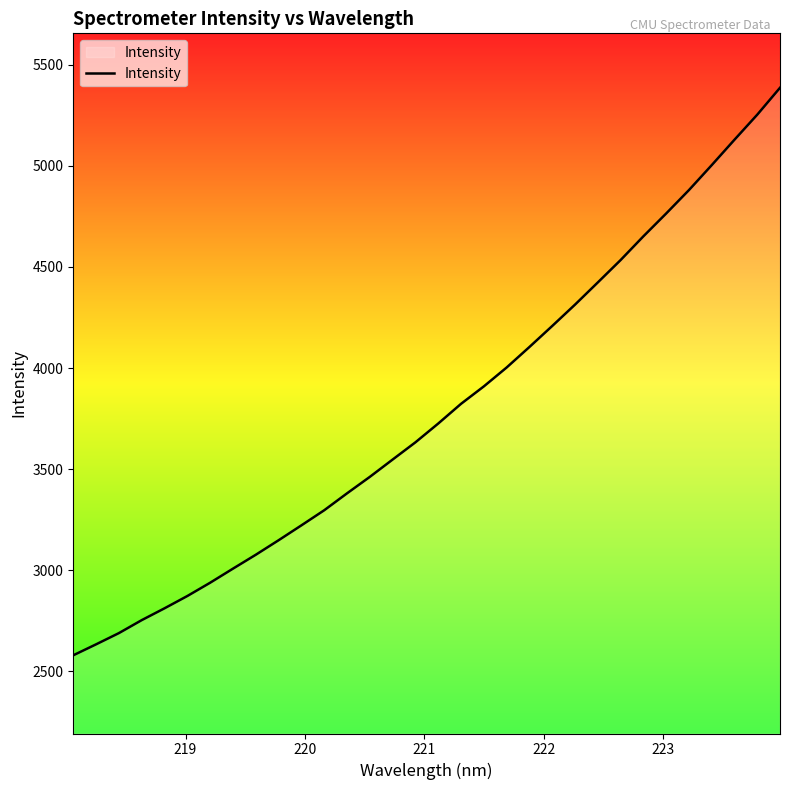

What is the minimum value shown in the chart?

2578.9